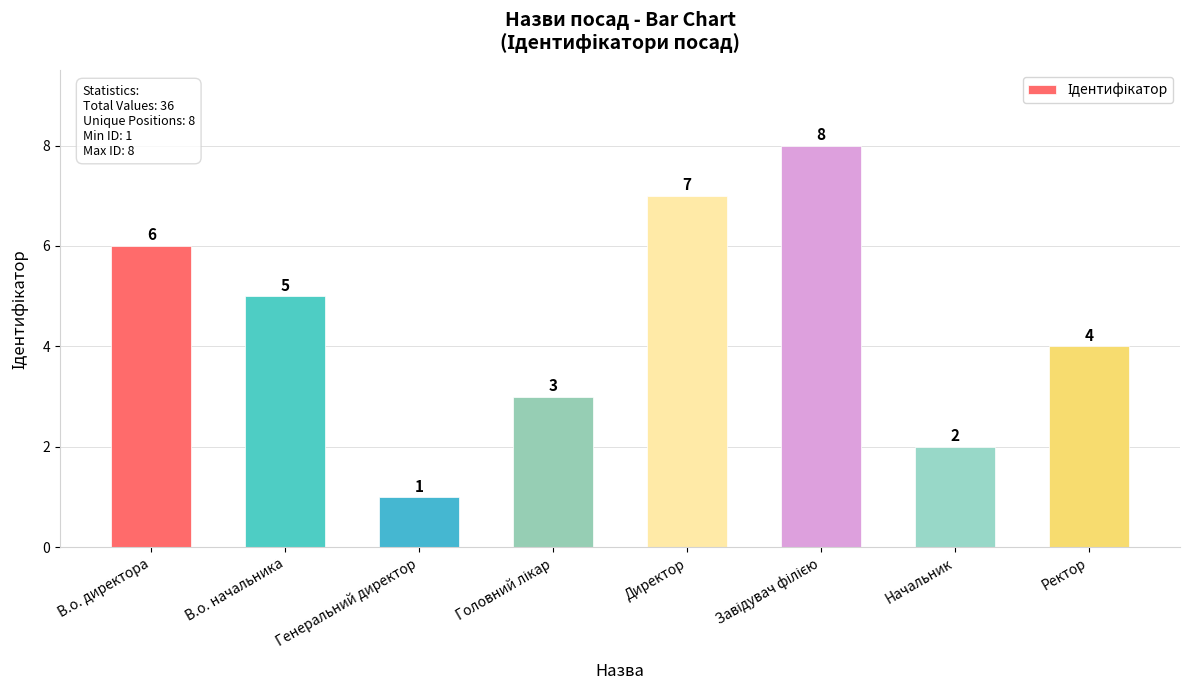

What position from the left is Начальник?

7